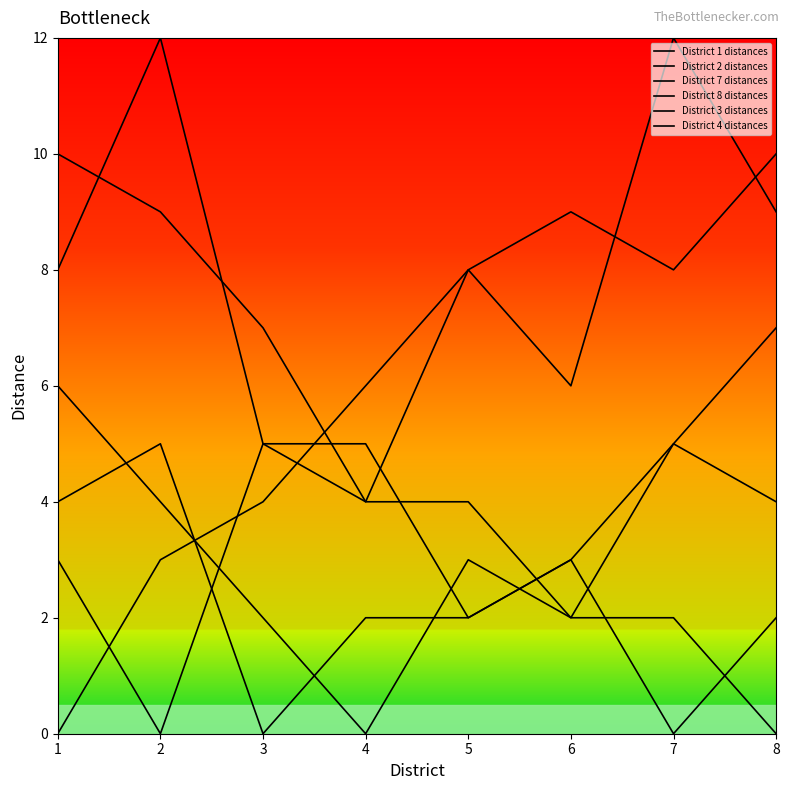

What is the total value across all series at 8?

32